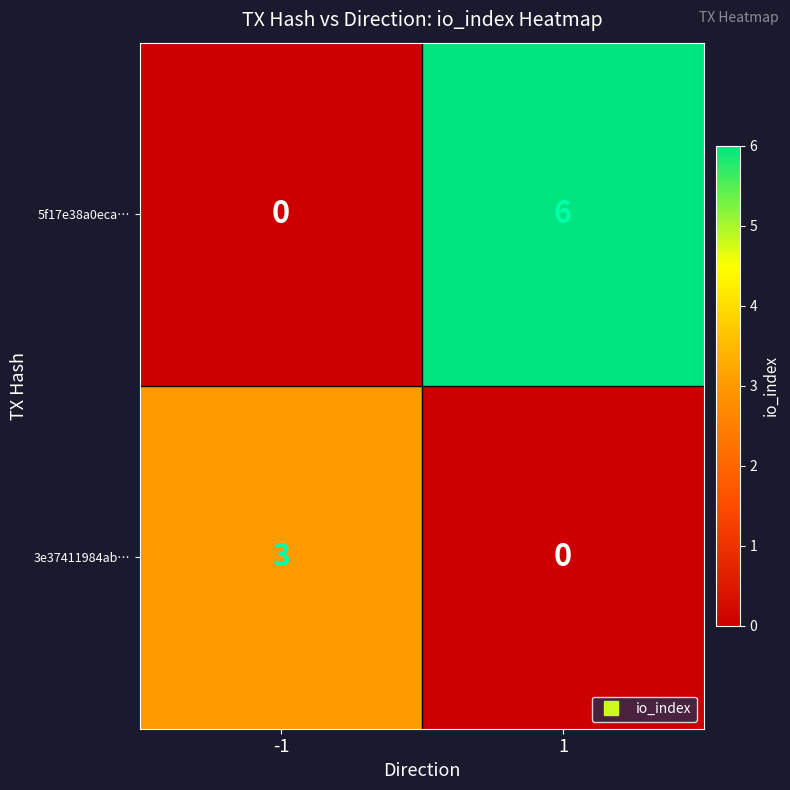

Read the 3e37411984ab… value at -1.

3